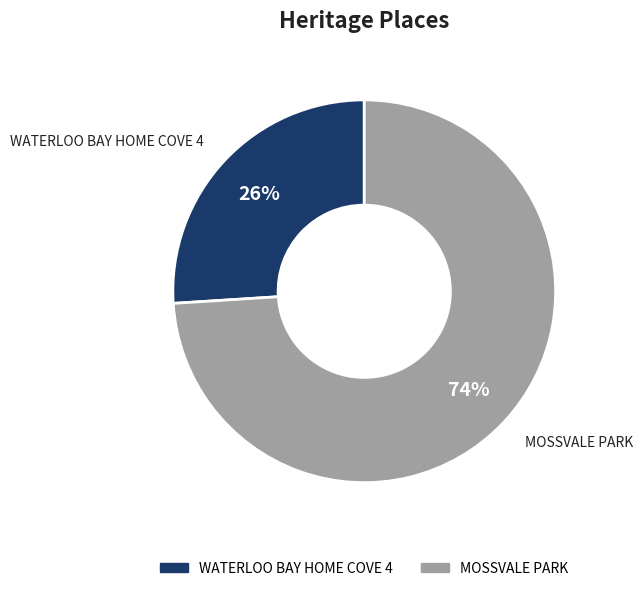

To the nearest percent, what percentage of the pie is MOSSVALE PARK?

74%